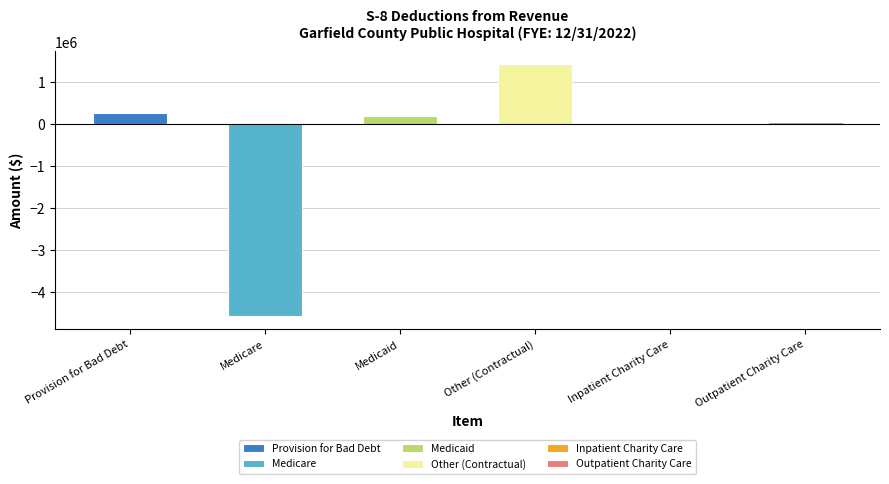

At which label does the data first exceed 0?

Provision for Bad Debt